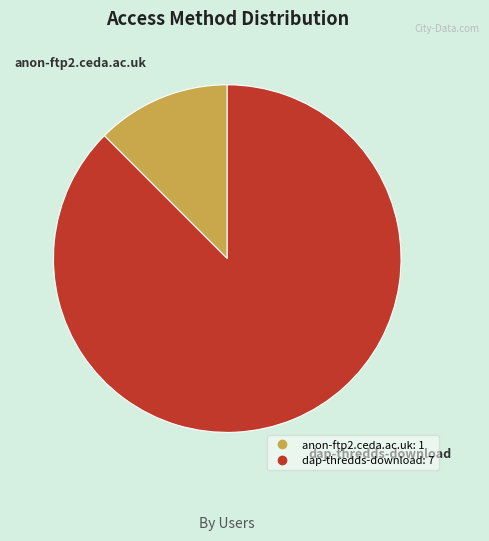

Between dap-thredds-download and anon-ftp2.ceda.ac.uk, which is larger?

dap-thredds-download